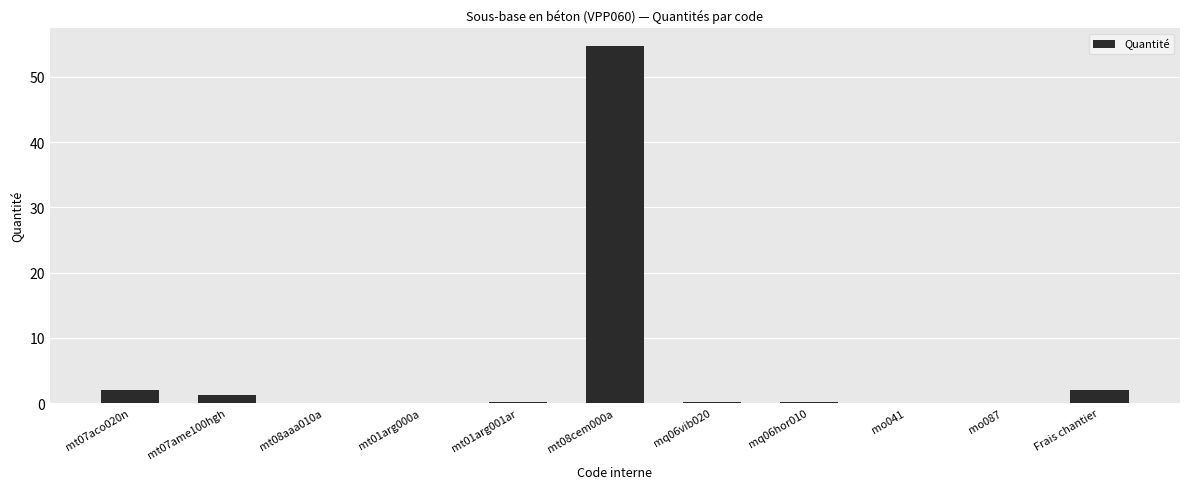

What is the maximum value shown in the chart?

54.7